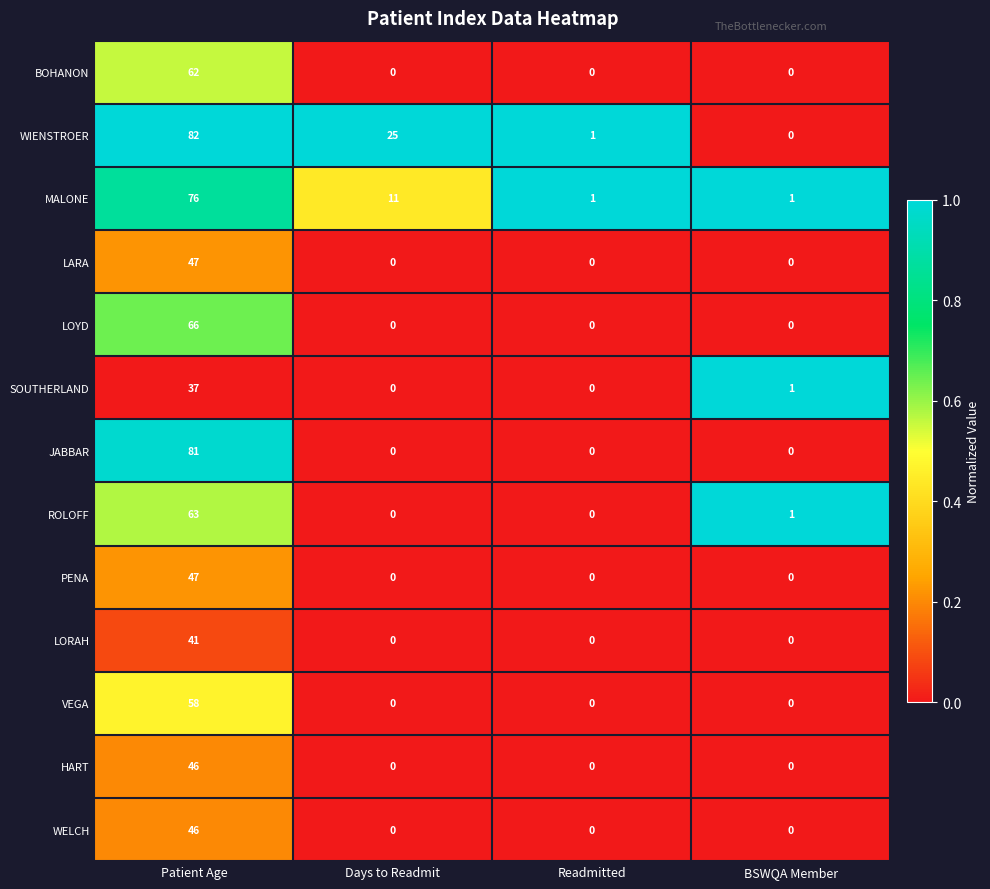

What is the difference between the highest and lowest values at Readmitted?

1